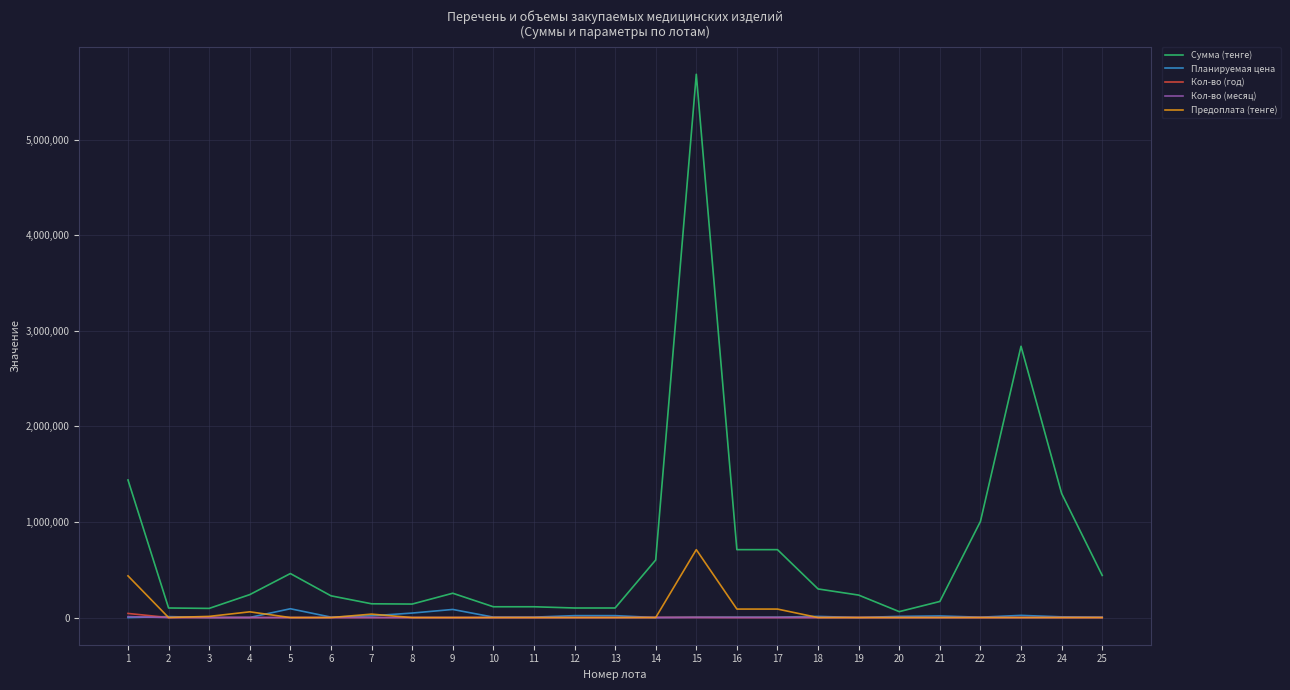

What is the highest value of the Предоплата (тенге) series?

710400.0